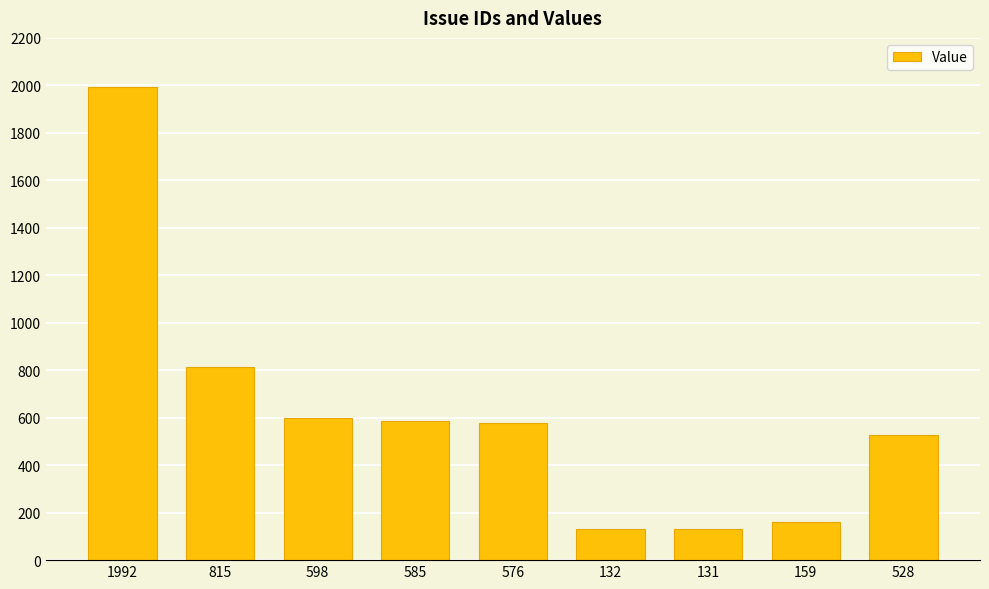

What position from the left is 528?

9